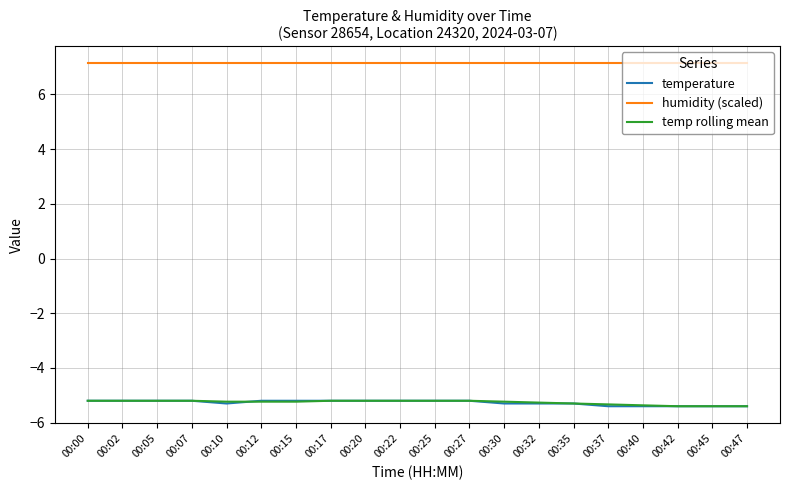

What is the difference between the highest and lowest values at 00:25?

12.3